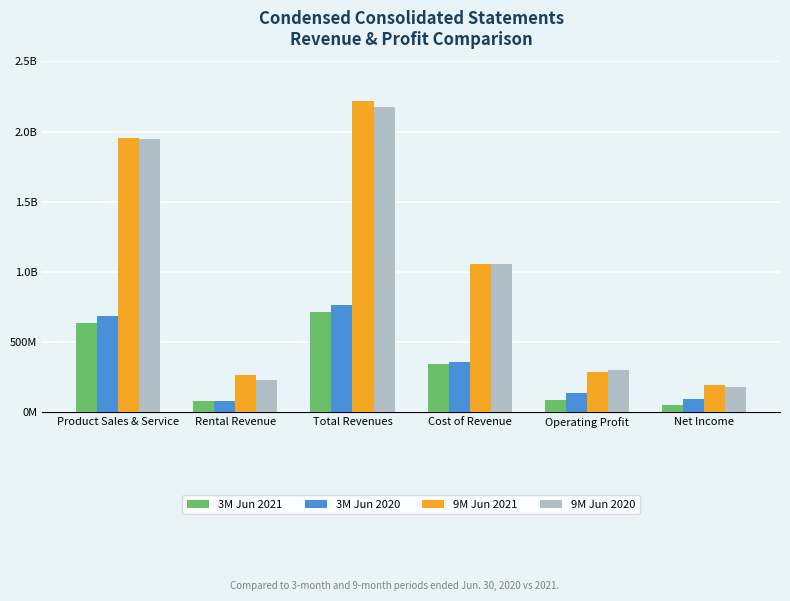

Are the bars grouped side by side (vs. stacked)?

Yes